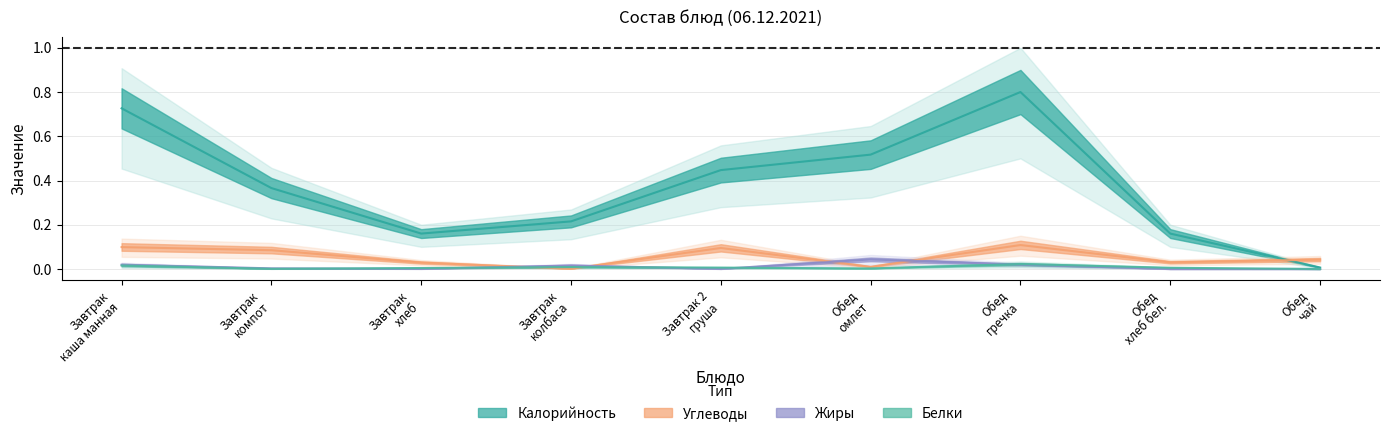

Which series has the largest total across all categories?

Калорийность